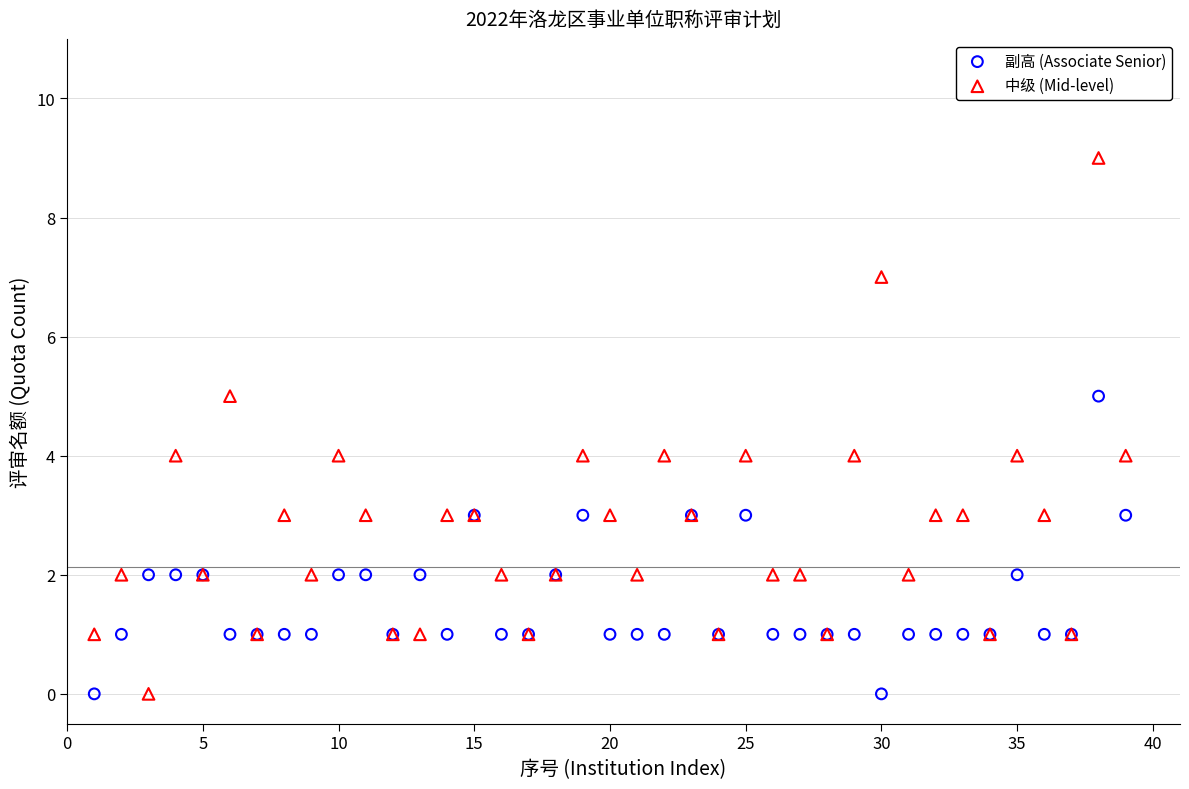

Which series contains the highest Y value?

中级 (Mid-level)